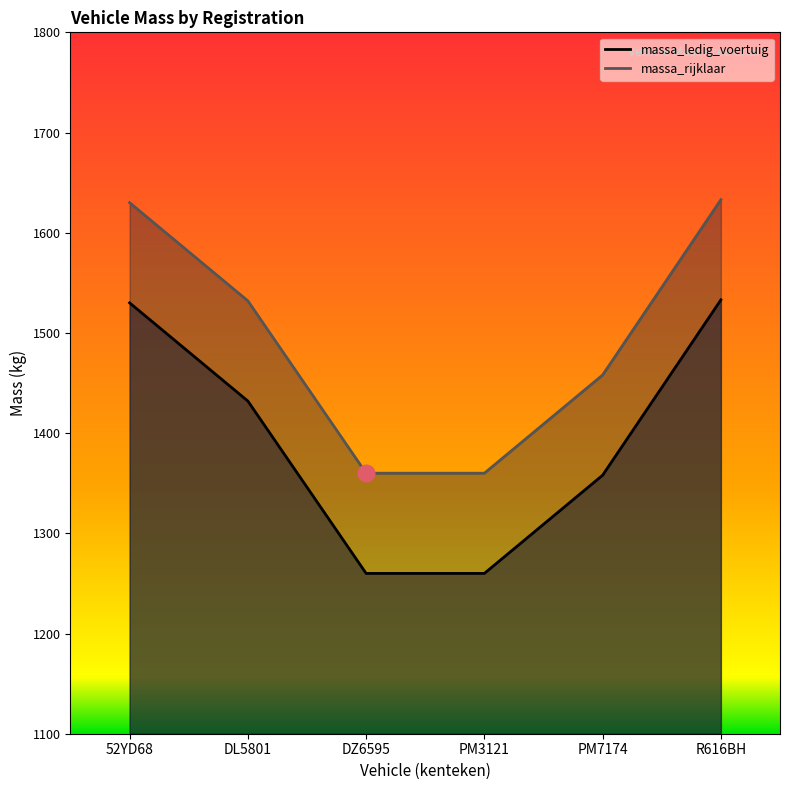

What are all the series names shown in the legend?

massa_ledig_voertuig, massa_rijklaar